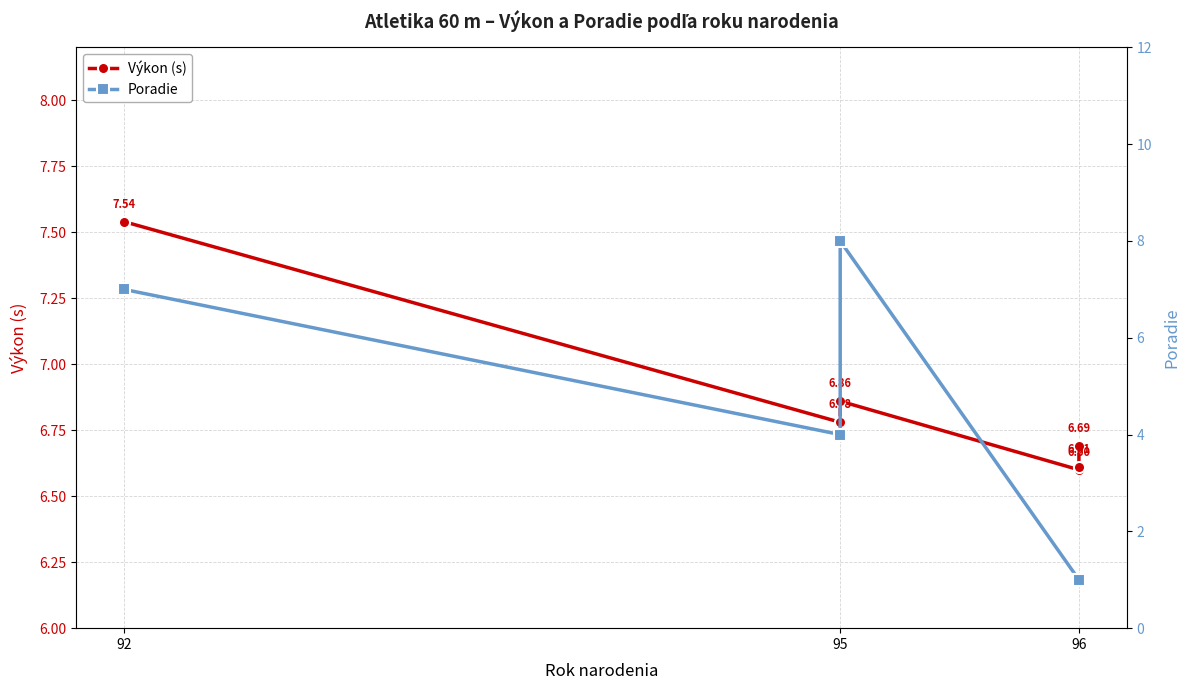

Which has a higher value, 96 or 95?

95